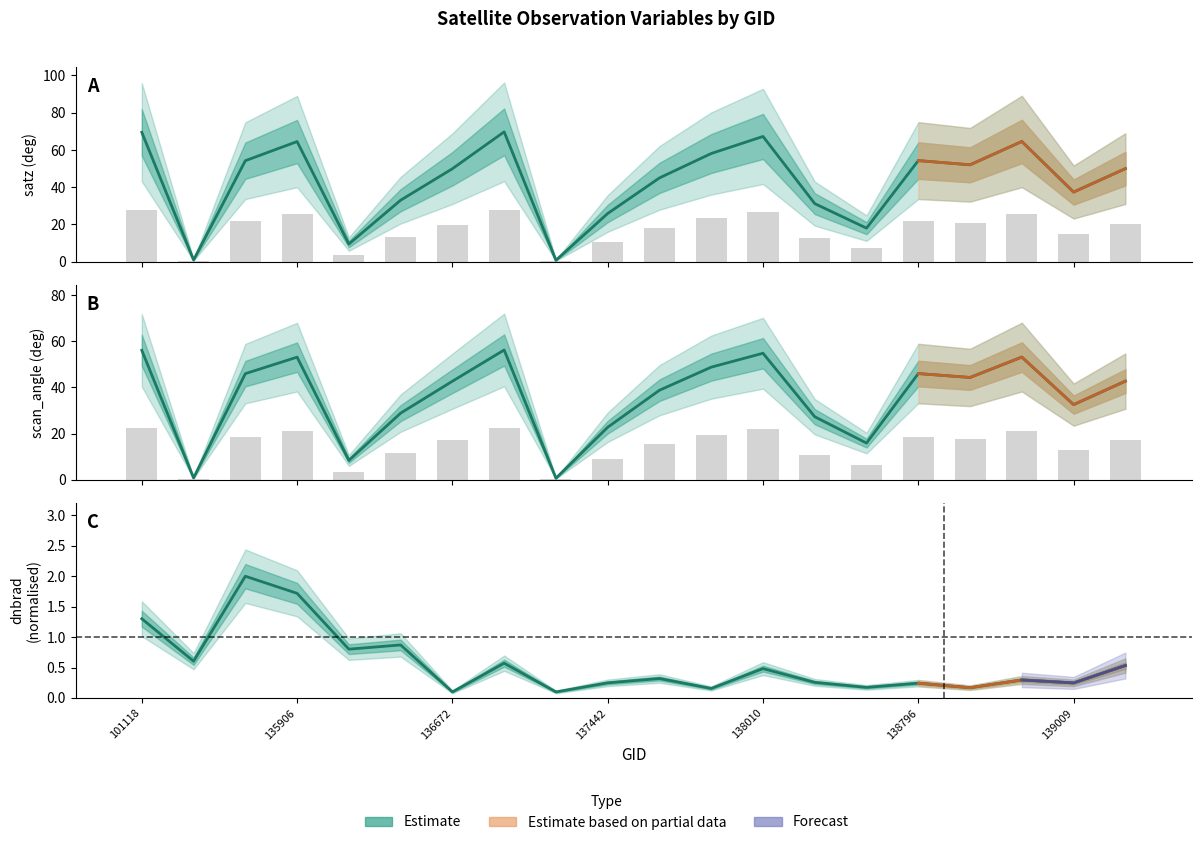

Rank the series at 137047 from lowest to highest value.

dnbrad, scan_angle, satz